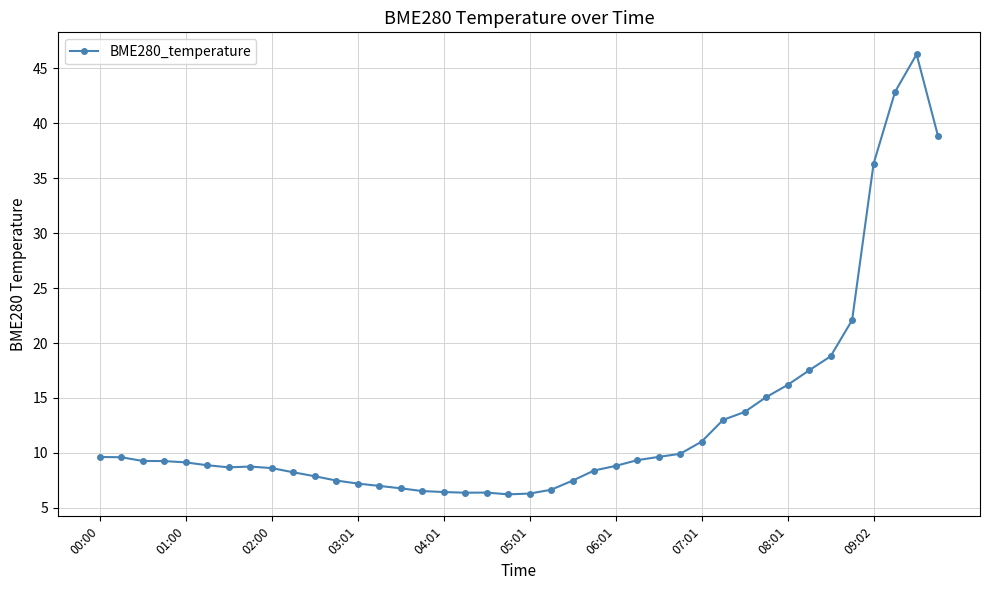

What is the average value?

12.9